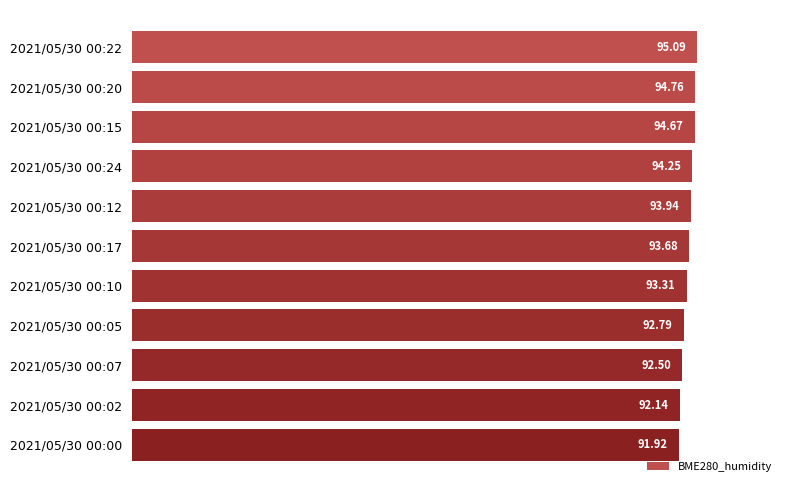

List the labels in order of value, smallest first.

2021/05/30 00:00, 2021/05/30 00:02, 2021/05/30 00:07, 2021/05/30 00:05, 2021/05/30 00:10, 2021/05/30 00:17, 2021/05/30 00:12, 2021/05/30 00:24, 2021/05/30 00:15, 2021/05/30 00:20, 2021/05/30 00:22